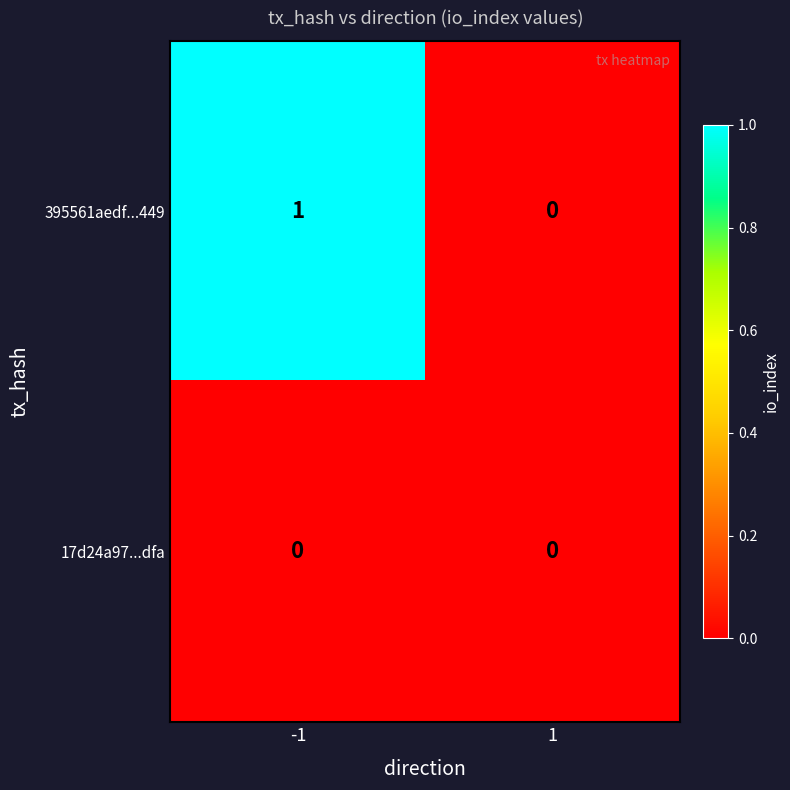

Which series has the largest total across all categories?

395561aedf...449